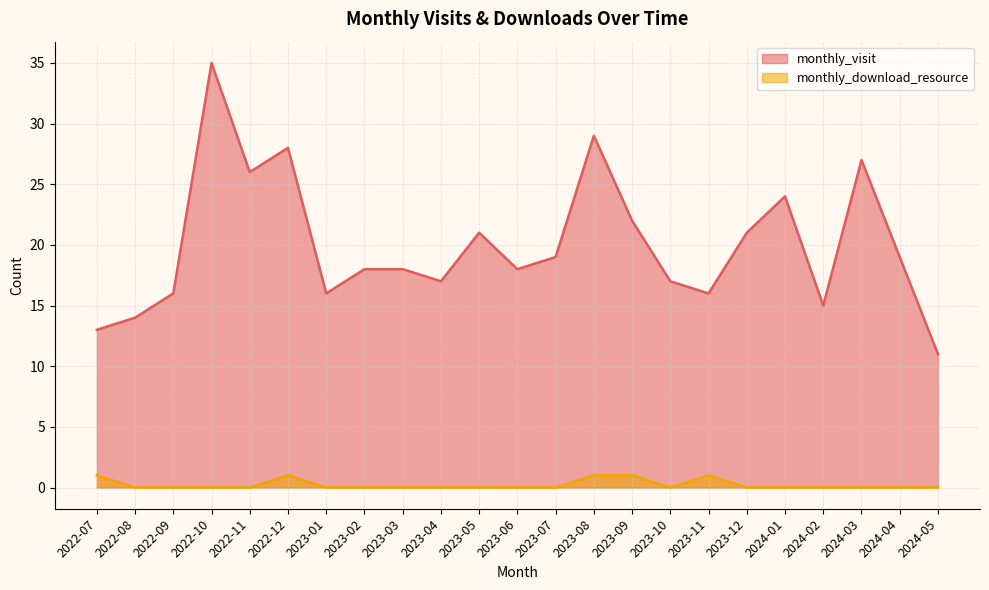

Which has a higher value, 2022-08 or 2023-11?

2023-11